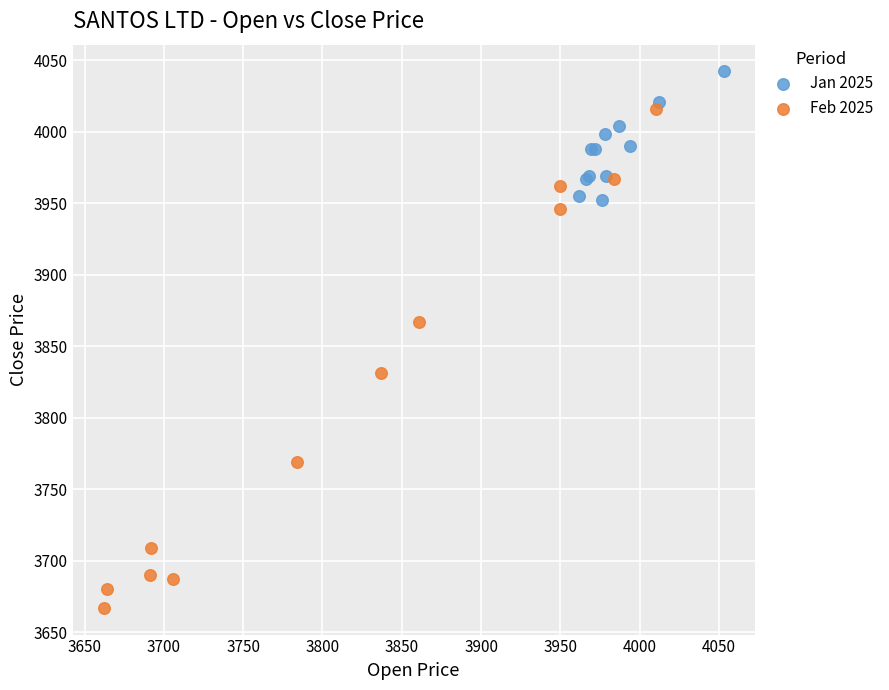

What are all the series names shown in the legend?

Jan 2025, Feb 2025